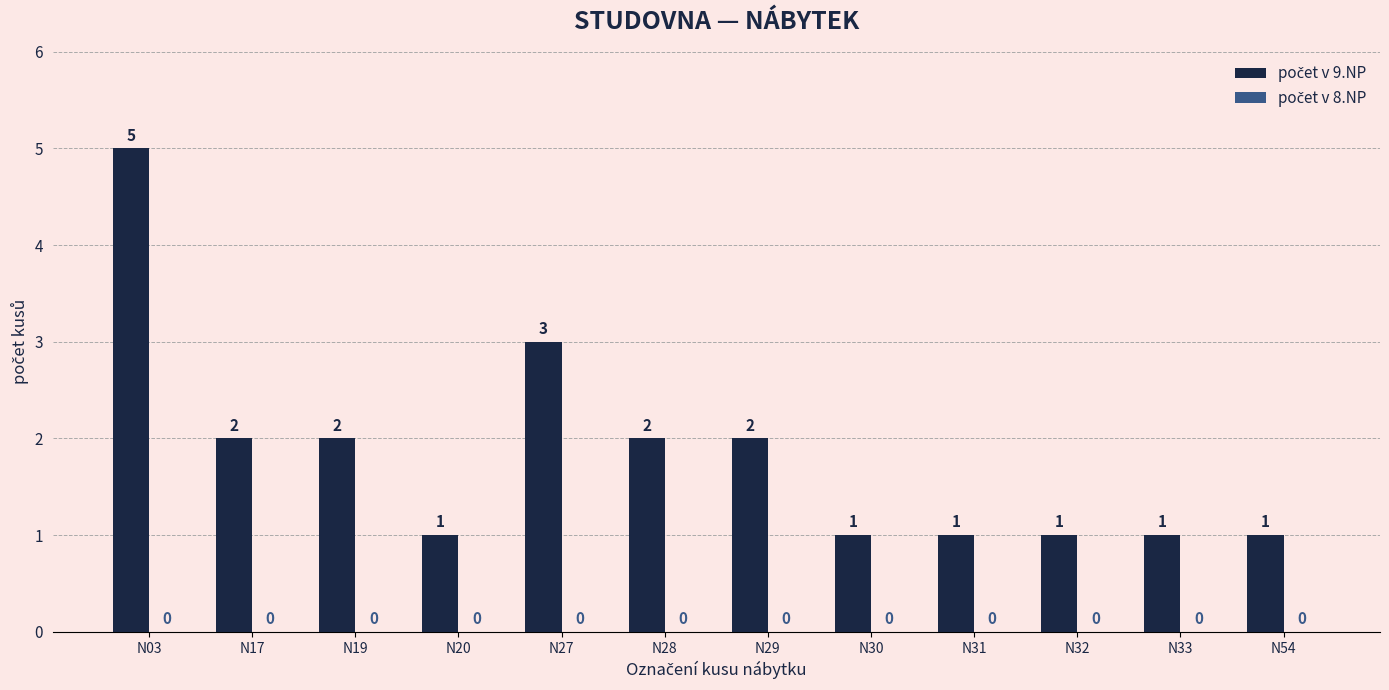

Reading left to right, transcribe all the data shown in this chart.

5	2	2	1	3	2	2	1	1	1	1	1